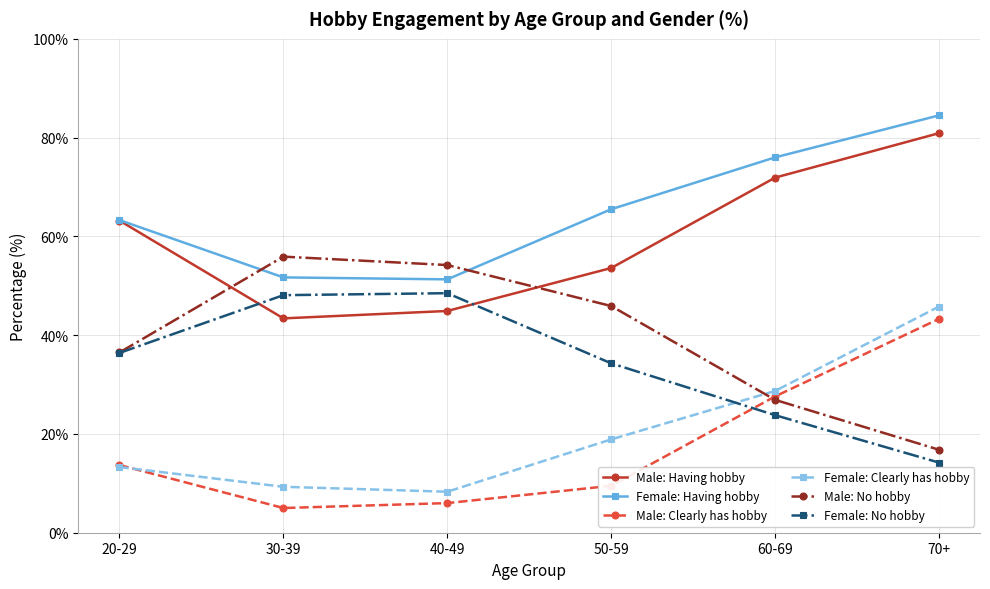

What is the difference between the highest and lowest values at 30-39?

50.9